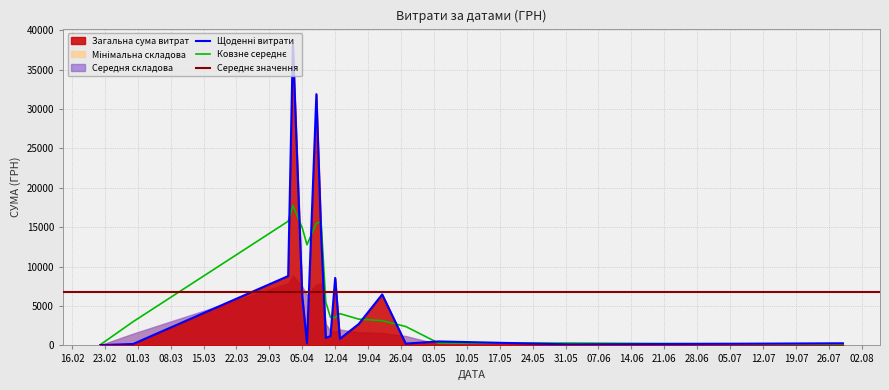

Rank the categories by value from lowest to highest.

16, 39, 3, 9, 4, 1, 17, 15, 38, 13, 12, 7, 0, 32, 34, 19, 10, 8, 2, 18, 20, 26, 30, 31, 27, 14, 6, 29, 28, 11, 24, 23, 33, 5, 25, 21, 22, 37, 35, 36